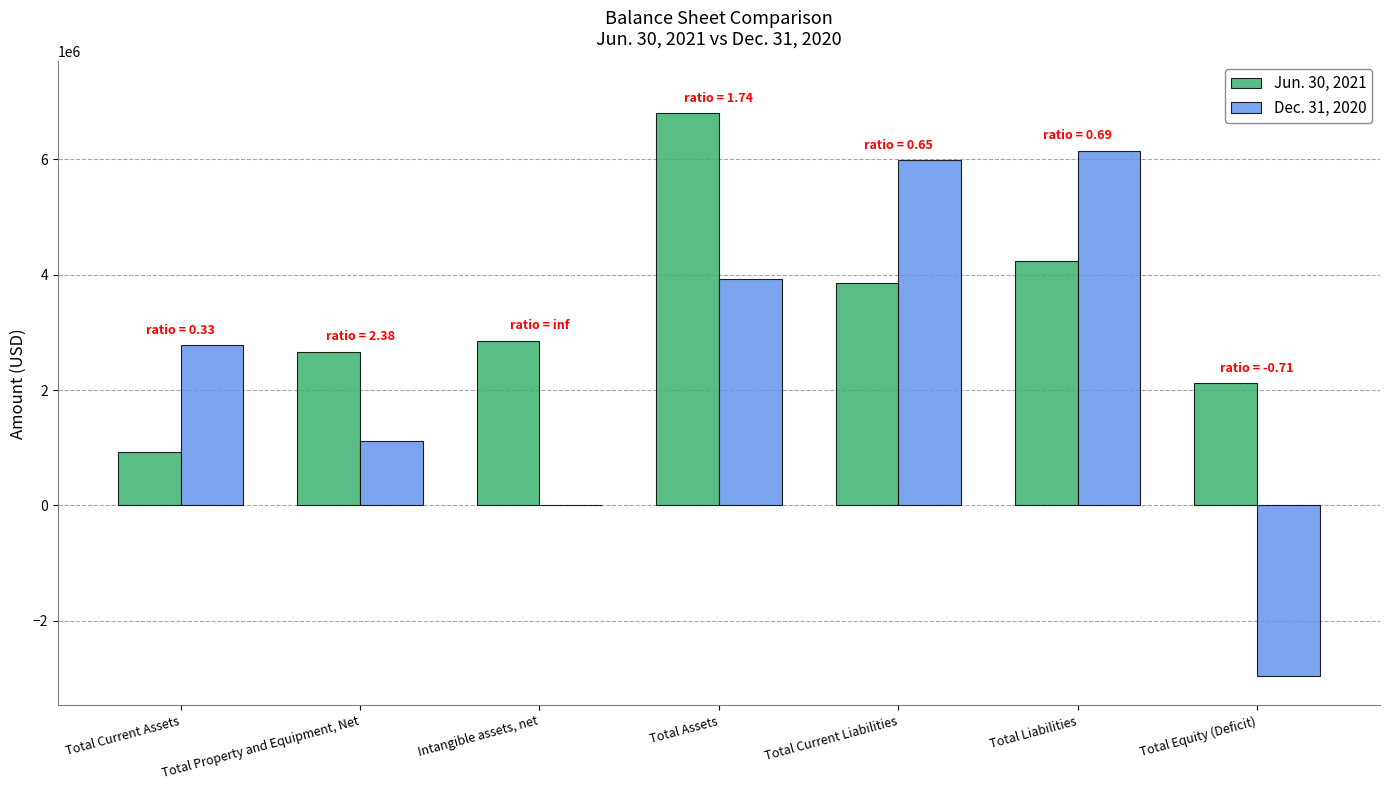

What are all the series names shown in the legend?

Jun. 30, 2021, Dec. 31, 2020